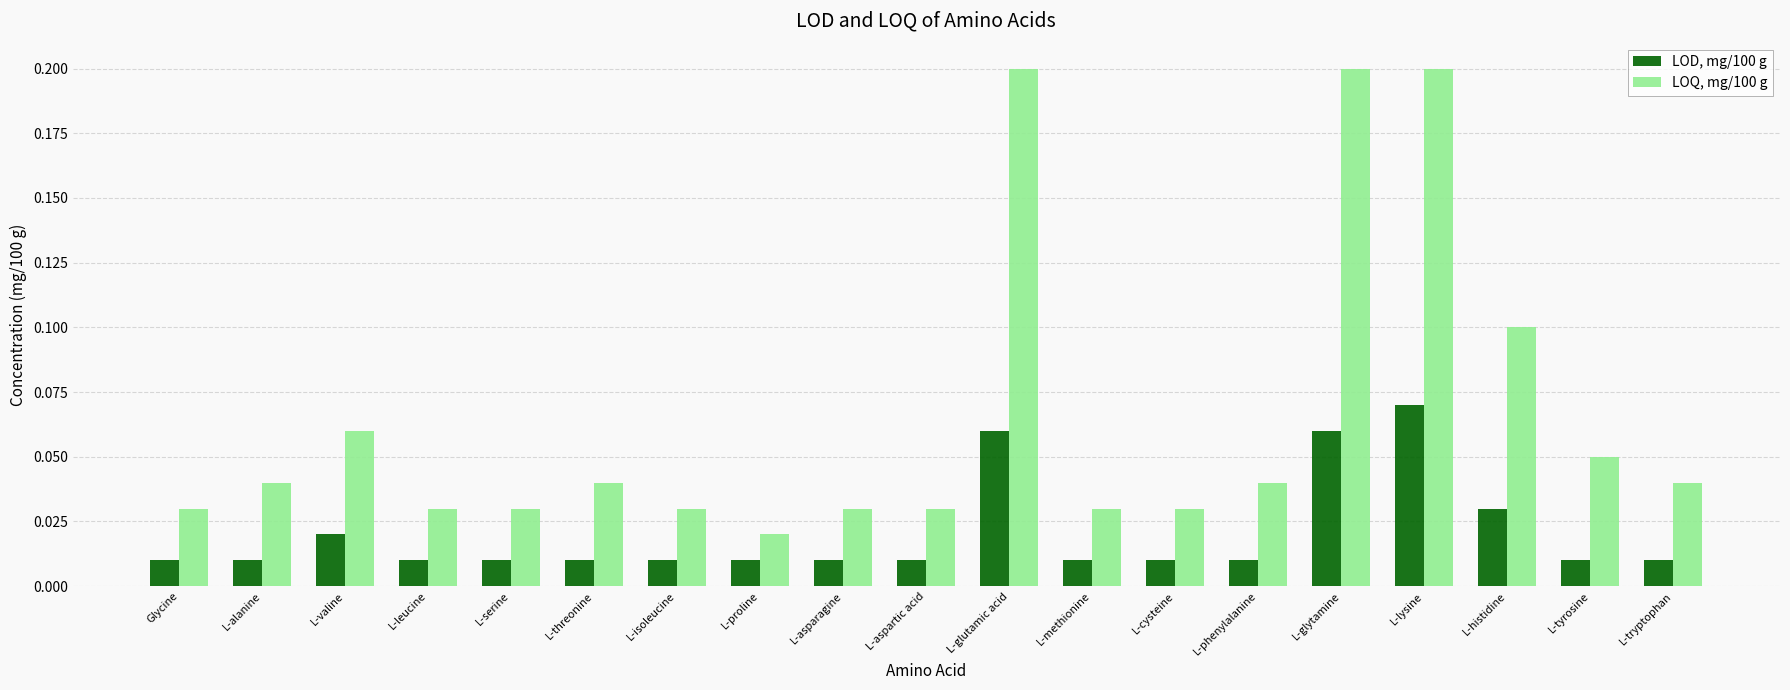

At L-glytamine, list the series in order from largest to smallest.

LOQ, mg/100 g, LOD, mg/100 g